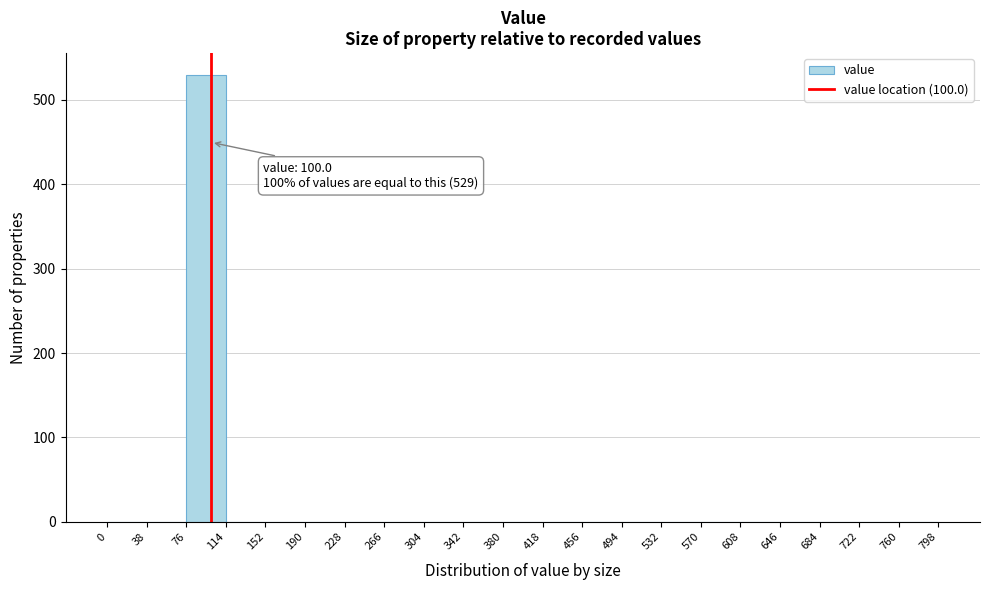

Over which range of the x-axis is the bar tallest?

76 to 114